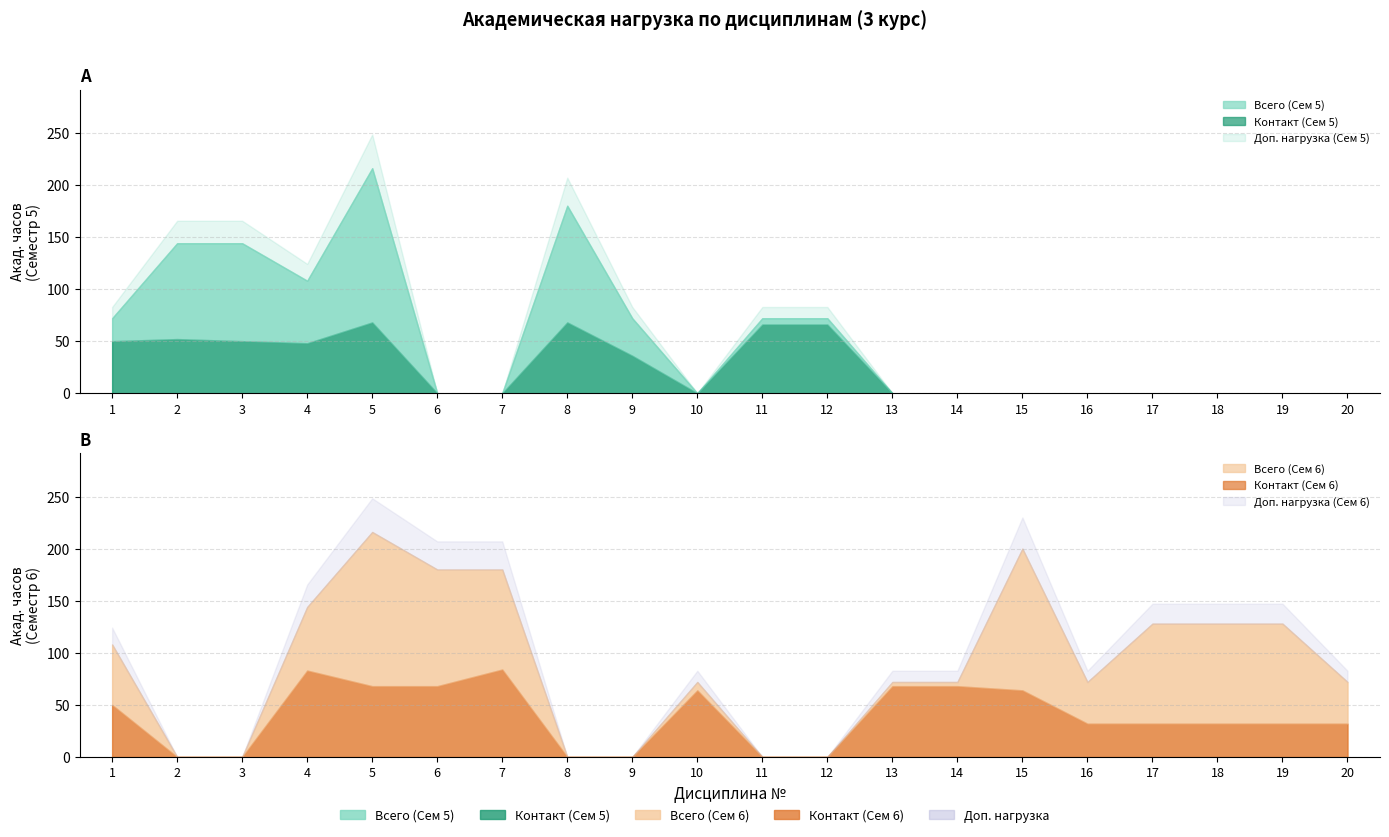

Read the Контакт (Сем 6) value at 5, to the nearest 5.

70